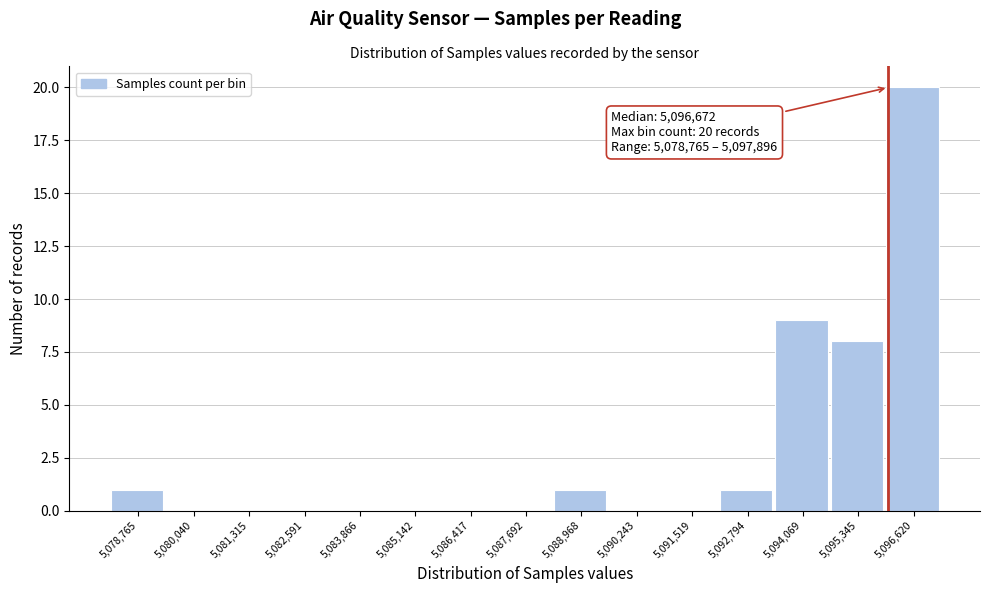

Reading right to left, what are all the values shown in this chart?

5,096,620=20	5,095,345=8	5,094,069=9	5,092,794=1	5,091,519=0	5,090,243=0	5,088,968=1	5,087,692=0	5,086,417=0	5,085,142=0	5,083,866=0	5,082,591=0	5,081,315=0	5,080,040=0	5,078,765=1